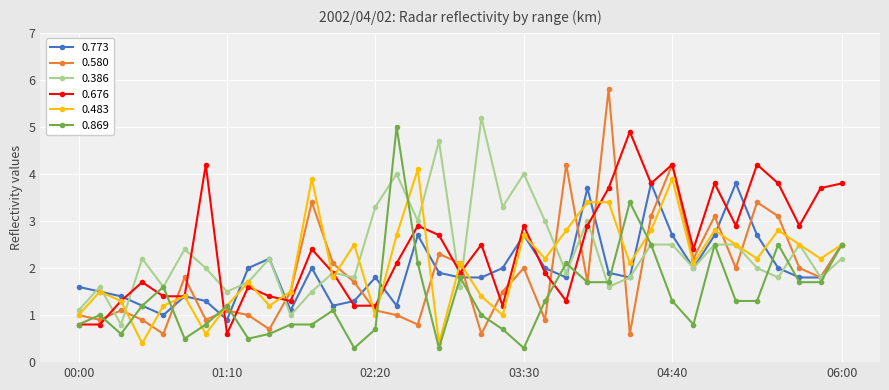

At how many categories does at least one series exceed 0?

37